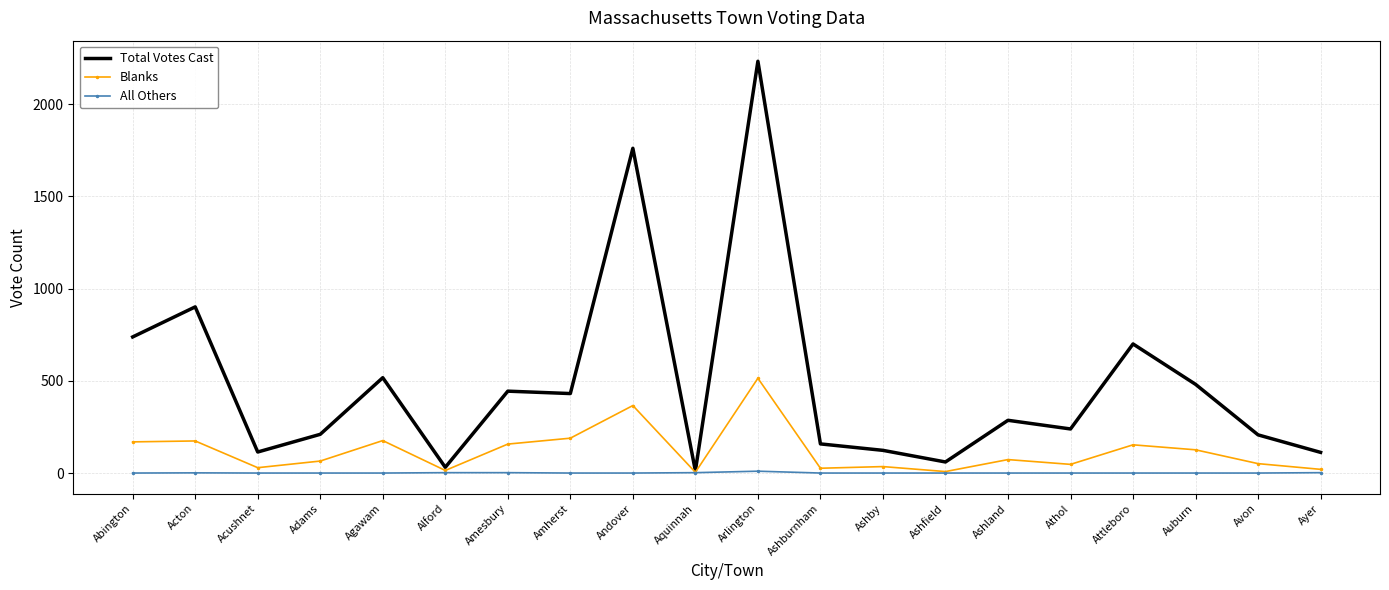

Where is Total Votes Cast nearest to the value 1122?

Acton